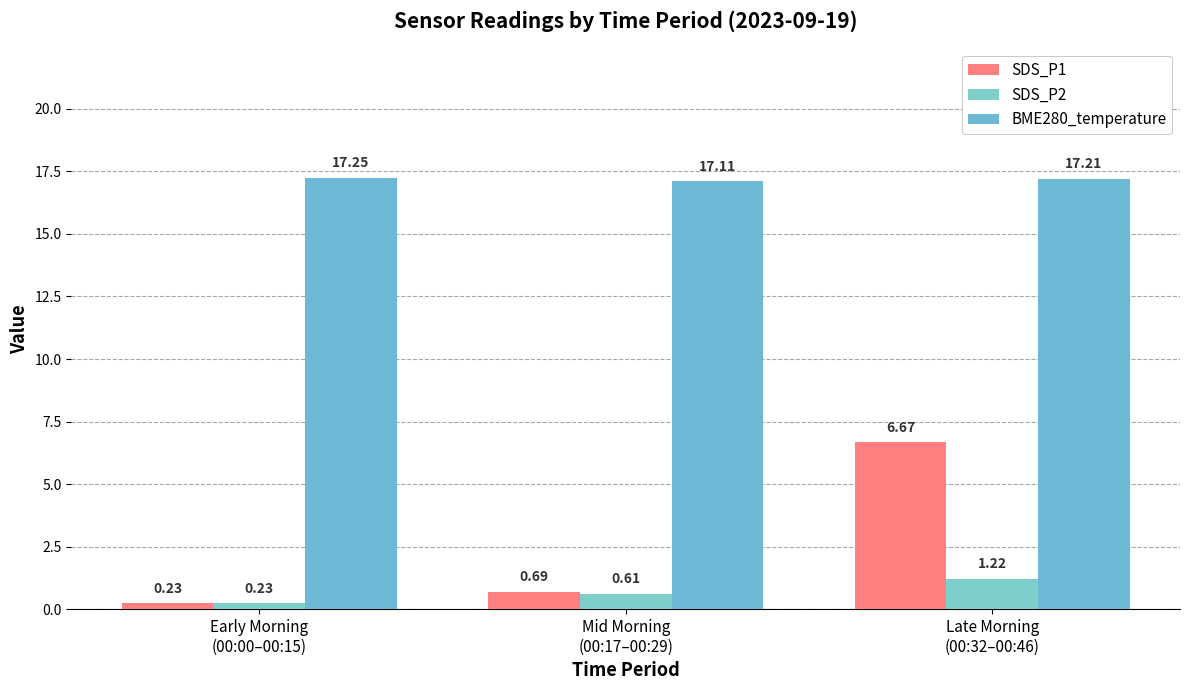

Reading left to right, extract all data points from this chart.

SDS_P1: 0.2	0.7	6.7
SDS_P2: 0.2	0.6	1.2
BME280_temperature: 17.2	17.1	17.2